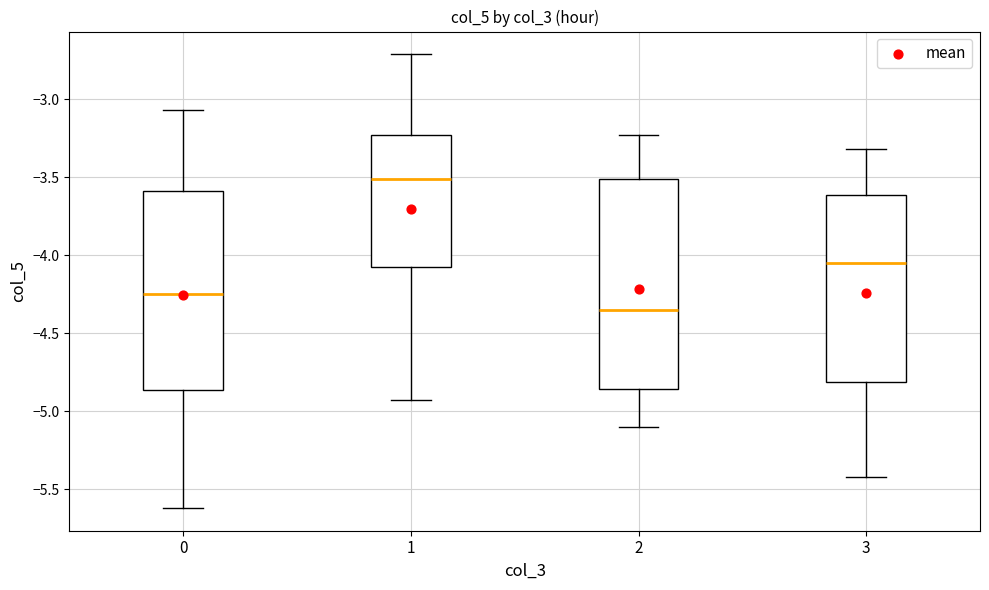

Which box is the tallest, from its lower edge to its upper edge?

2